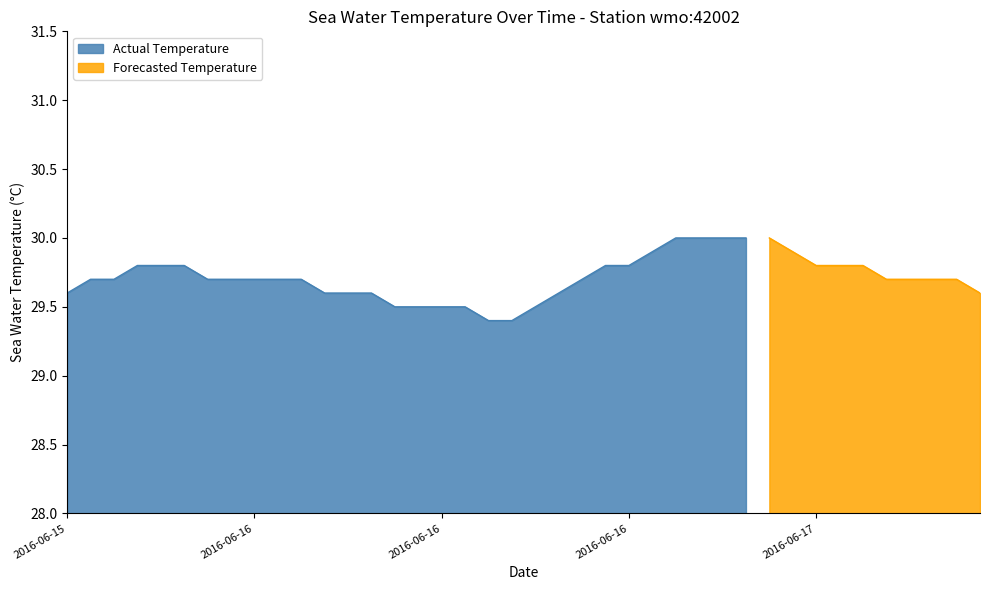

Reading left to right, transcribe all the data shown in this chart.

2016-06-15T18:50=29.6	2016-06-15T19:50=29.7	2016-06-15T20:50=29.7	2016-06-15T21:50=29.8	2016-06-15T22:50=29.8	2016-06-15T23:50=29.8	2016-06-16T00:50=29.7	2016-06-16T01:50=29.7	2016-06-16T02:50=29.7	2016-06-16T03:50=29.7	2016-06-16T04:50=29.7	2016-06-16T05:50=29.6	2016-06-16T06:50=29.6	2016-06-16T07:50=29.6	2016-06-16T08:50=29.5	2016-06-16T09:50=29.5	2016-06-16T10:50=29.5	2016-06-16T11:50=29.5	2016-06-16T12:50=29.4	2016-06-16T13:50=29.4	2016-06-16T14:50=29.5	2016-06-16T15:50=29.6	2016-06-16T16:50=29.7	2016-06-16T17:50=29.8	2016-06-16T18:50=29.8	2016-06-16T19:50=29.9	2016-06-16T20:50=30.0	2016-06-16T21:50=30.0	2016-06-16T22:50=30.0	2016-06-16T23:50=30.0	2016-06-17T00:50=30.0	2016-06-17T01:50=29.9	2016-06-17T02:50=29.8	2016-06-17T03:50=29.8	2016-06-17T04:50=29.8	2016-06-17T05:50=29.7	2016-06-17T06:50=29.7	2016-06-17T07:50=29.7	2016-06-17T08:50=29.7	2016-06-17T09:50=29.6